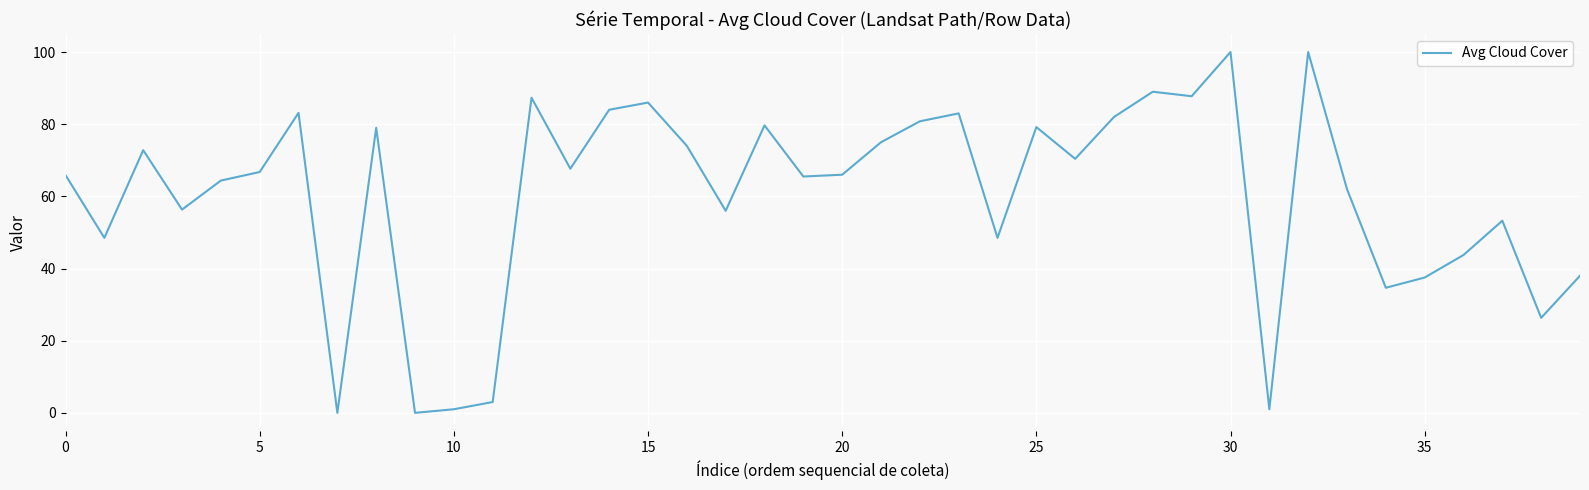

What is the difference between the maximum and minimum values?

100.0